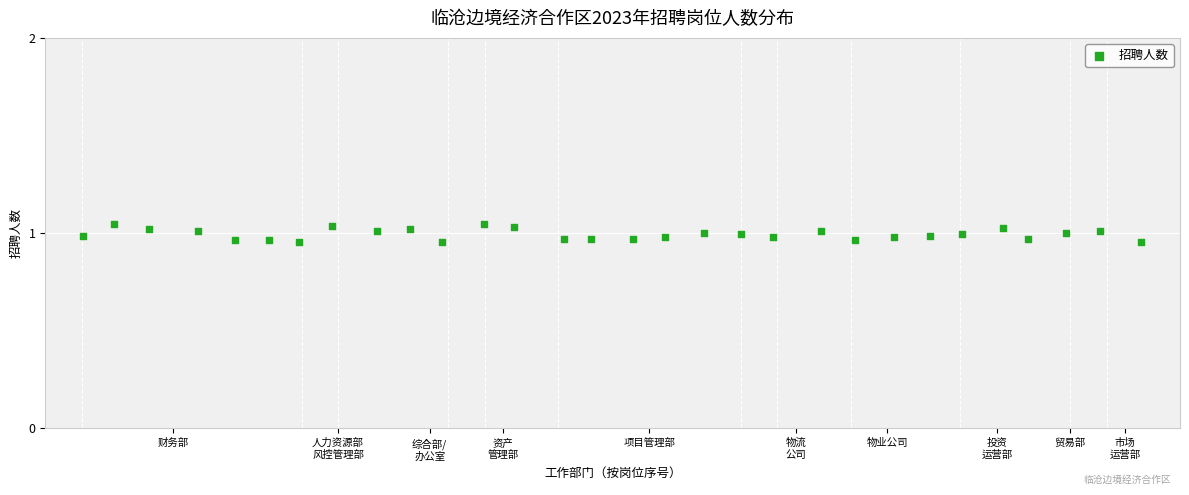

What is the range of X values (max minus min)?

28.9